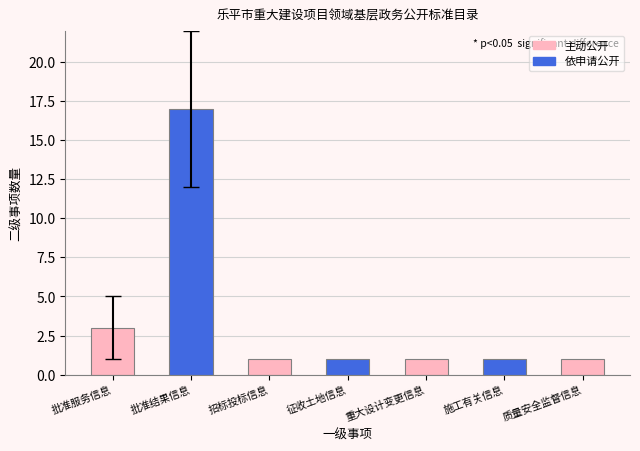

Is it true that the value at 批准服务信息 is 3?

True